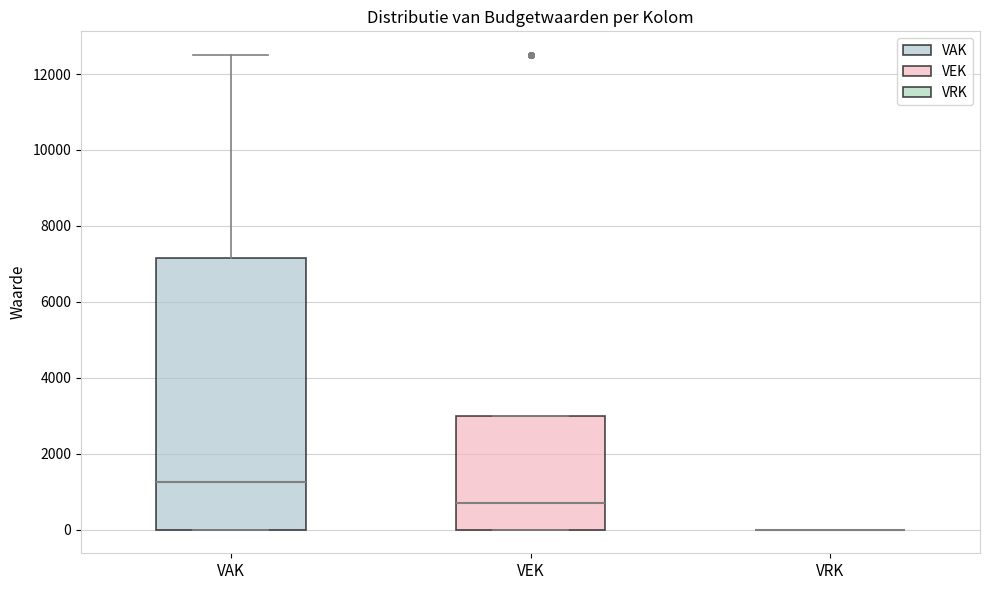

Comparing the boxes themselves (not the whiskers), which one is the tallest?

VAK